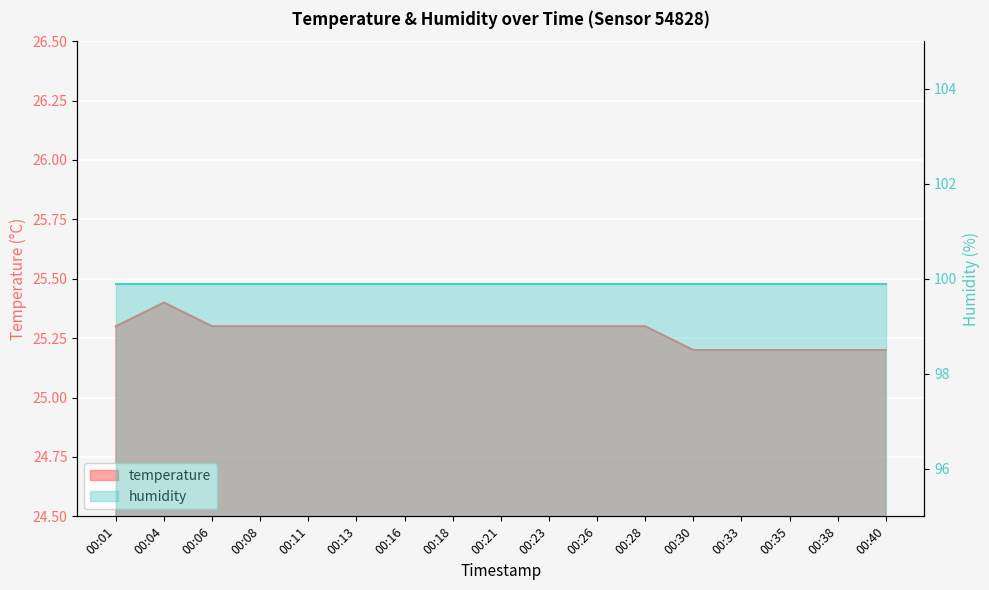

Is it true that the value at 00:26 is 13.6?

False